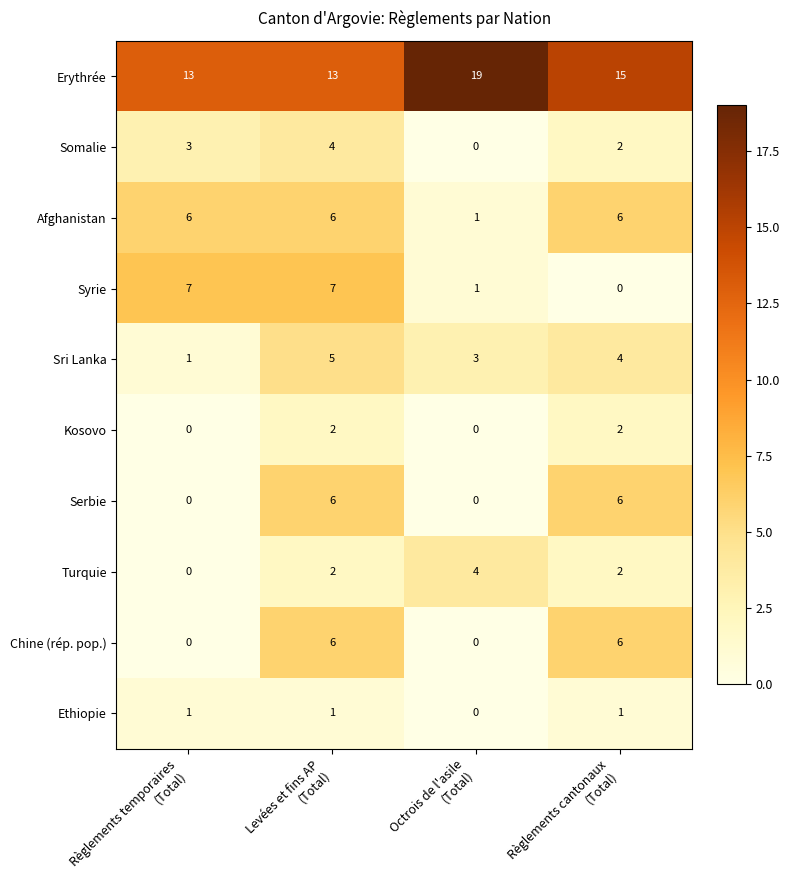

What is the difference between the maximum and second lowest values in the Syrie series?

6